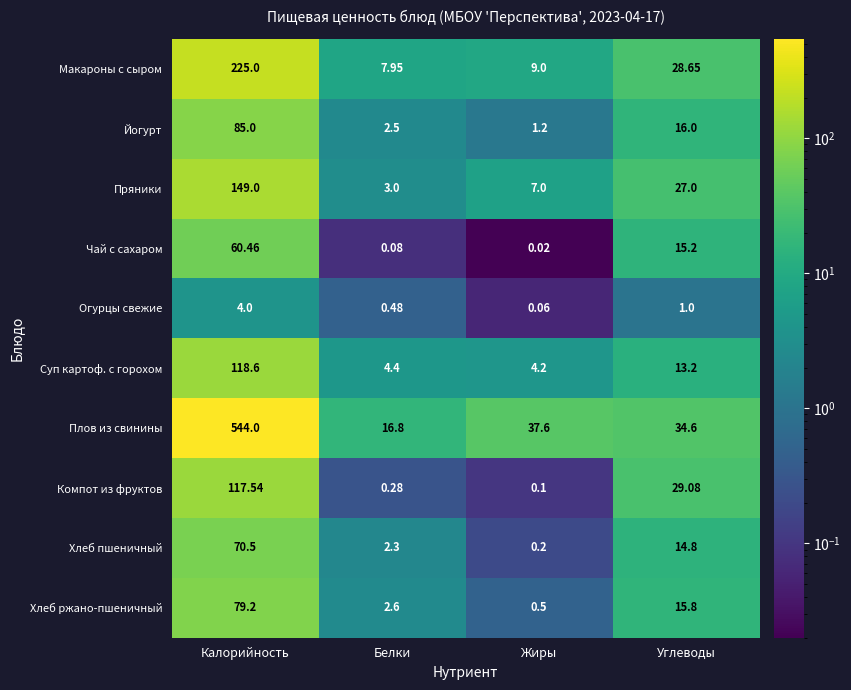

At which category is the sum across all series the highest?

Калорийность